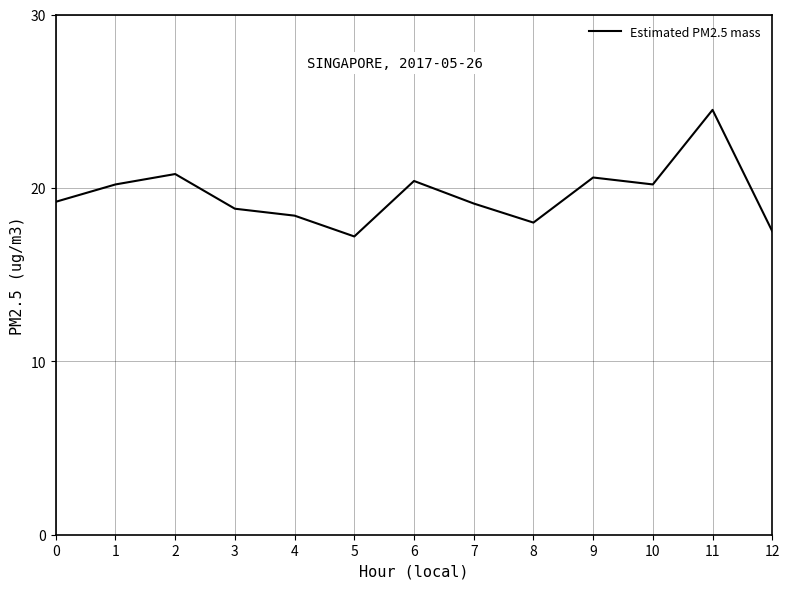

True or false: the data shows 20.6 at 9.

True